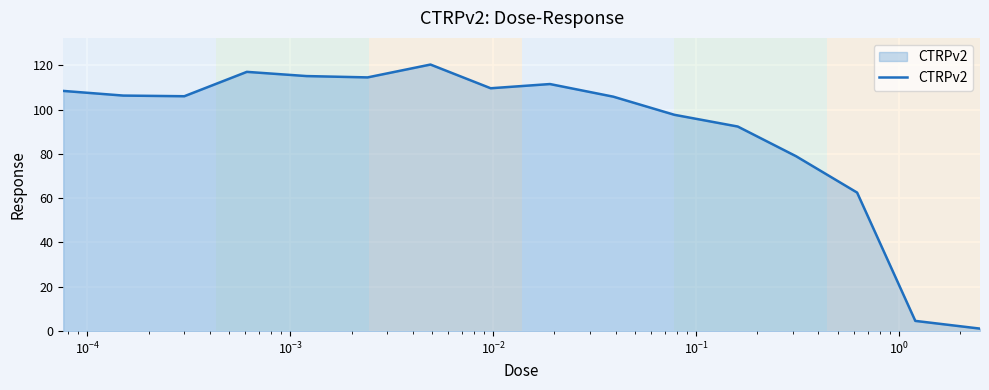

Count the number of categories in the chart.

16